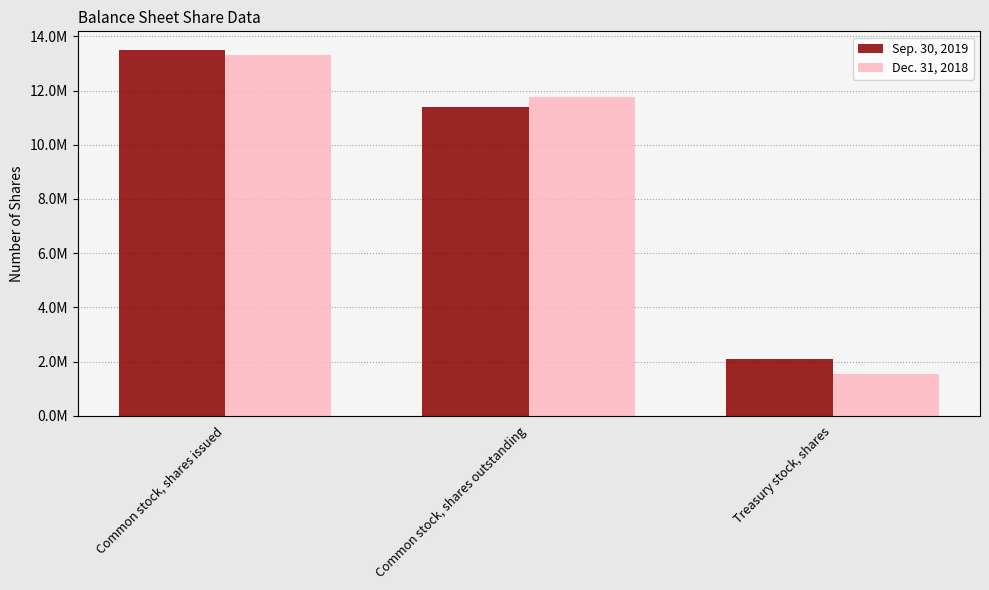

Between Common stock, shares issued and Common stock, shares outstanding, which series saw the biggest shift?

Sep. 30, 2019